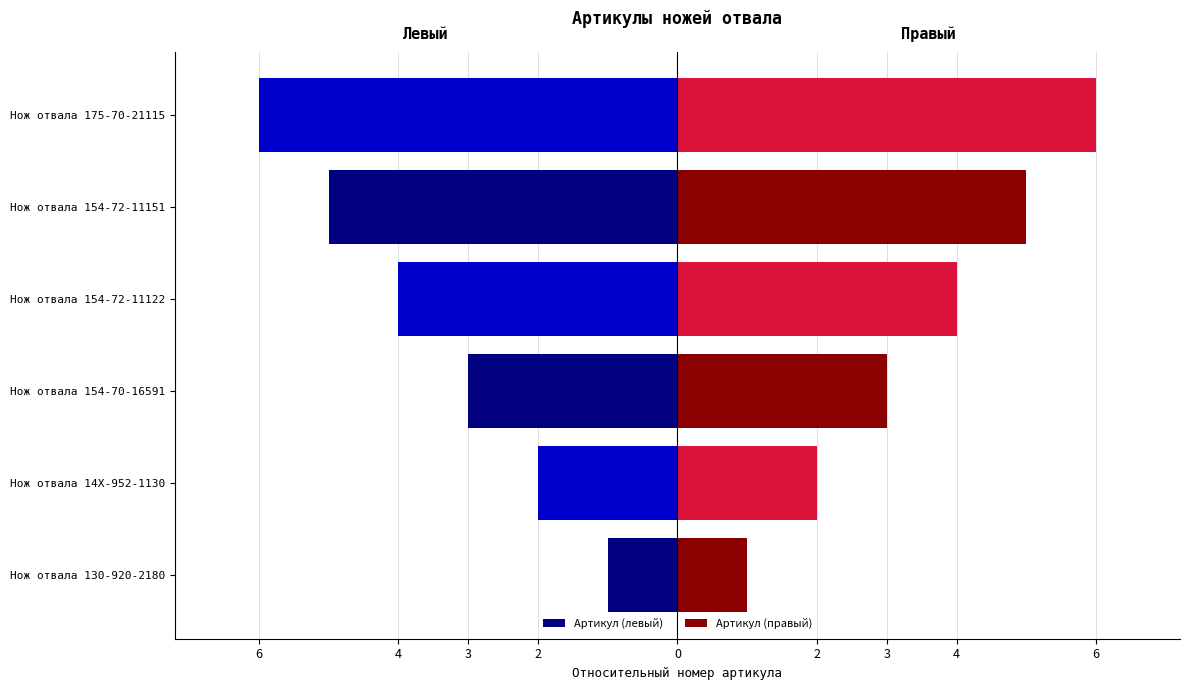

Read the Артикул (правый) value at Нож отвала 130-920-2180.

1